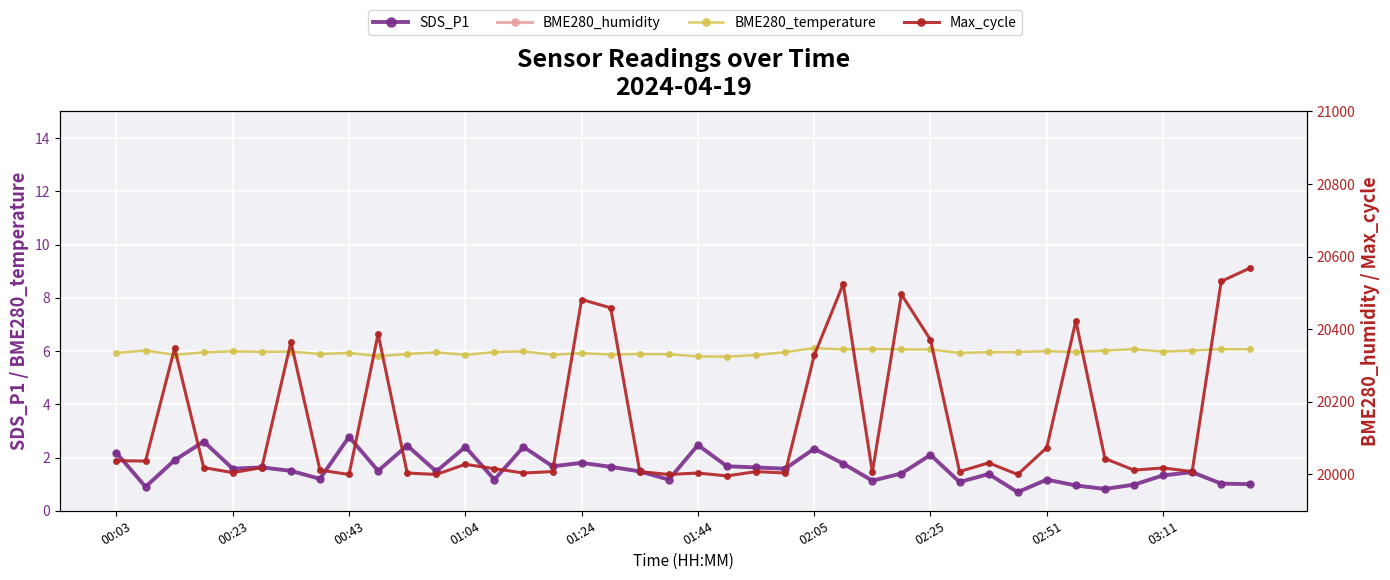

True or false: SDS_P1 has more than 1 points higher than both neighbors.

True